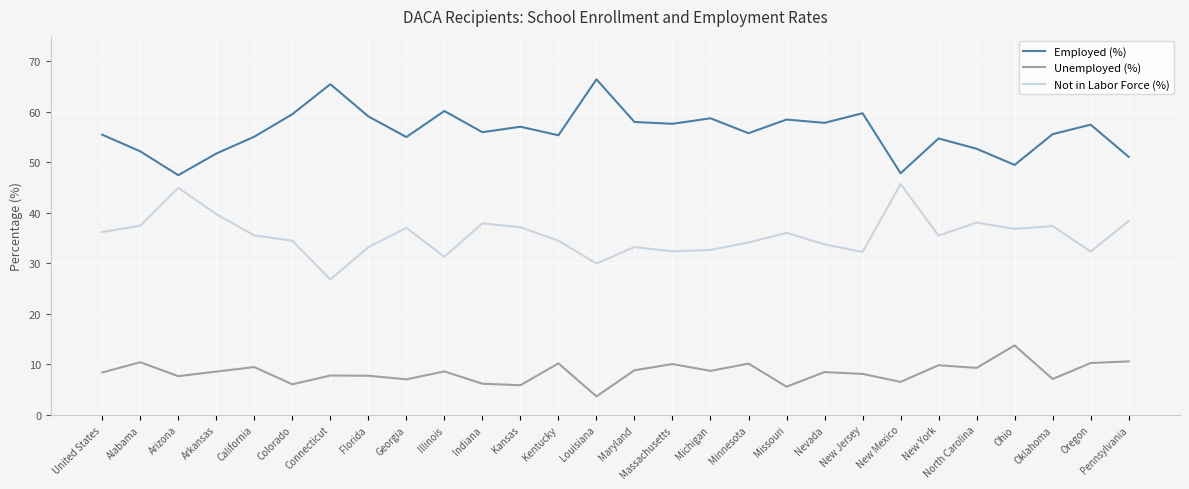

True or false: Not in Labor Force (%) and Employed (%) cross at least once.

False